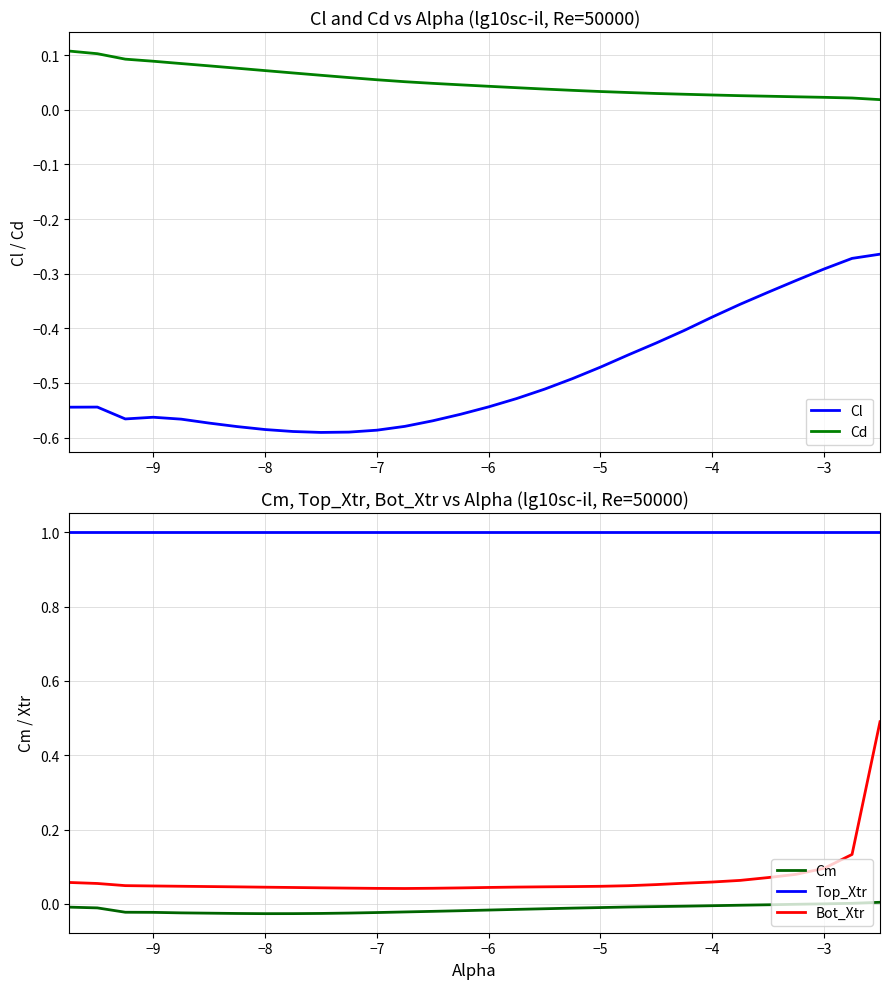

True or false: Bot_Xtr and Cm cross at least once.

False